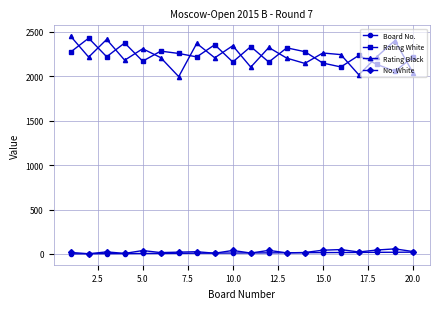

True or false: Rating Black and Board No. intersect in this chart.

False